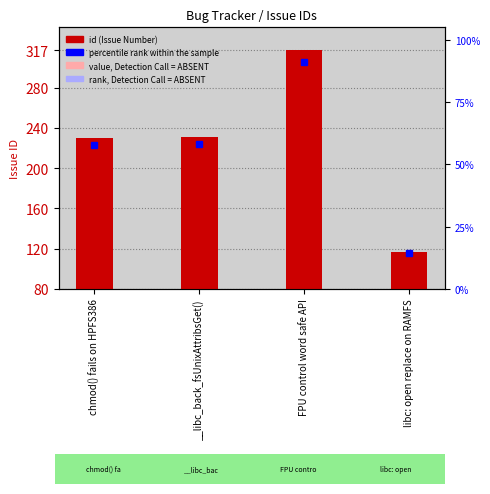

What is the change in value from __libc_back_fsUnixAttribsGet() to libc: open replace on RAMFS?

-114